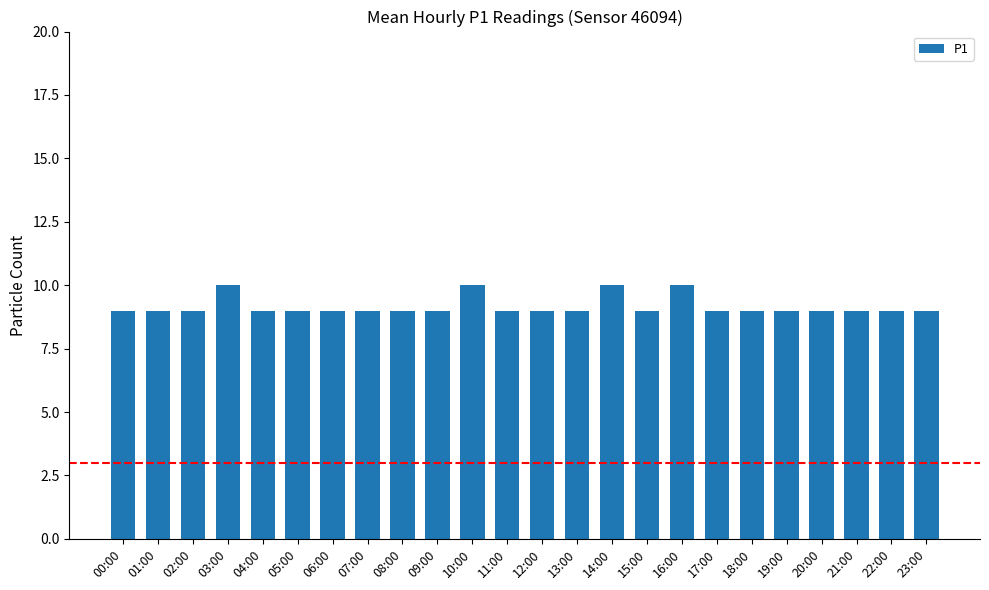

Which has a higher value, 14:00 or 13:00?

14:00